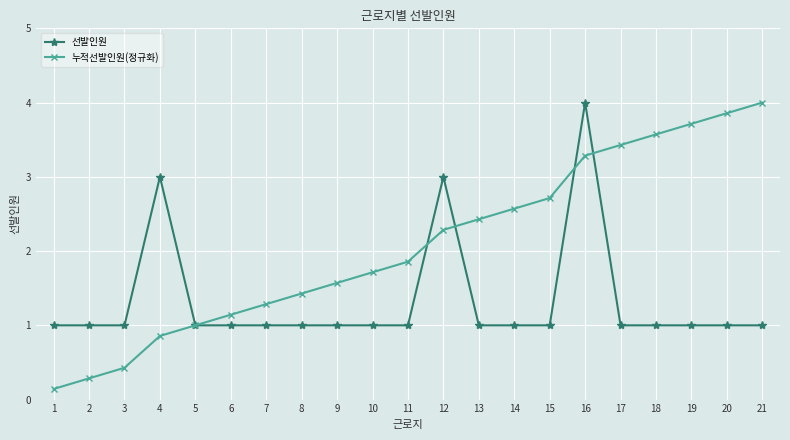

Reading left to right, what are all the values shown in this chart?

선발인원: 1=1.0	2=1.0	3=1.0	4=3.0	5=1.0	6=1.0	7=1.0	8=1.0	9=1.0	10=1.0	11=1.0	12=3.0	13=1.0	14=1.0	15=1.0	16=4.0	17=1.0	18=1.0	19=1.0	20=1.0	21=1.0
누적선발인원(정규화): 1=0.1	2=0.3	3=0.4	4=0.9	5=1.0	6=1.1	7=1.3	8=1.4	9=1.6	10=1.7	11=1.9	12=2.3	13=2.4	14=2.6	15=2.7	16=3.3	17=3.4	18=3.6	19=3.7	20=3.9	21=4.0